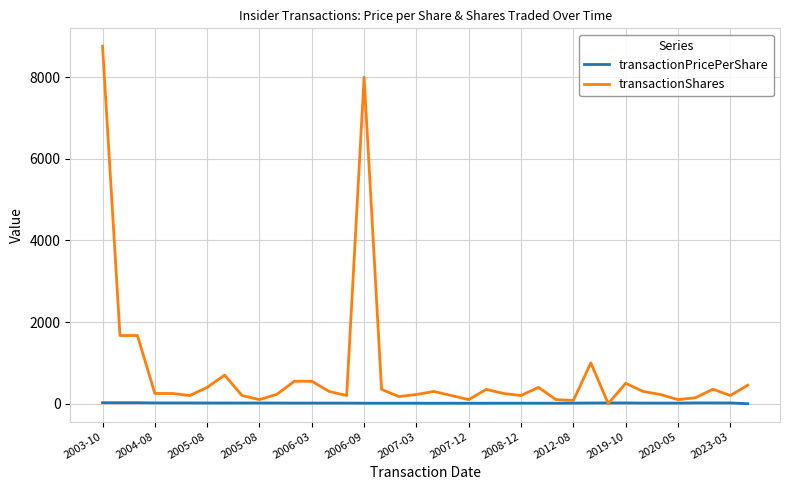

At how many categories does at least one series exceed 1846?

2